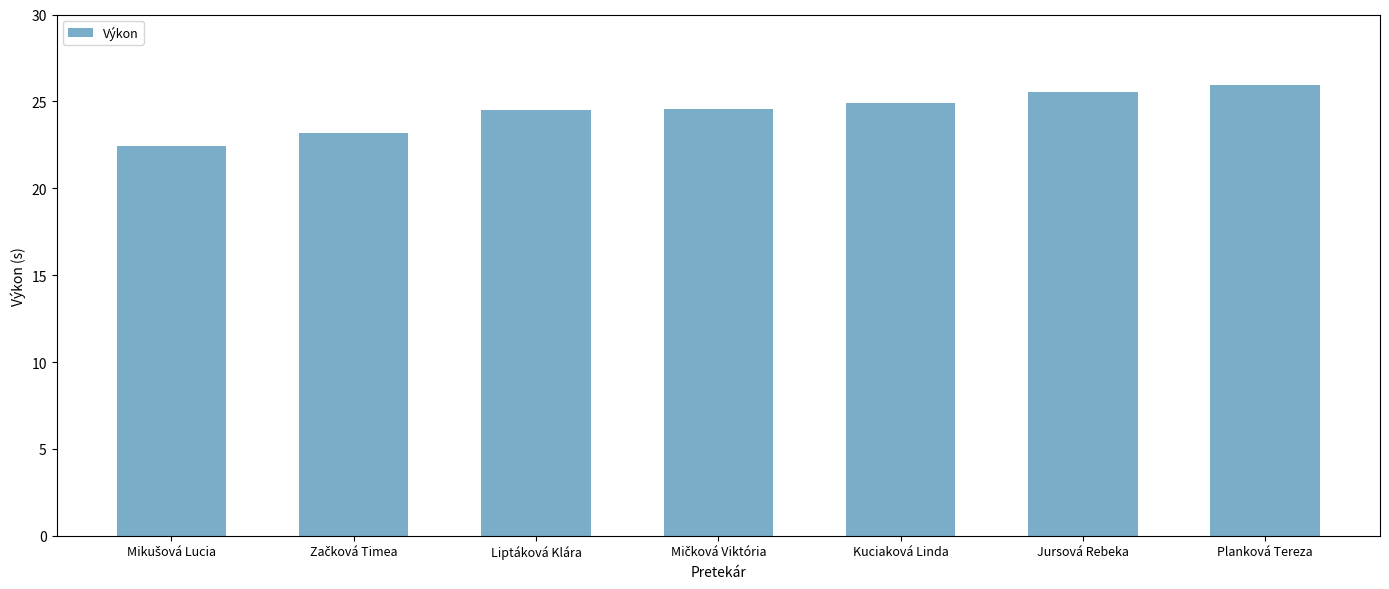

Is it true that the value at Liptáková Klára is 24.5?

True